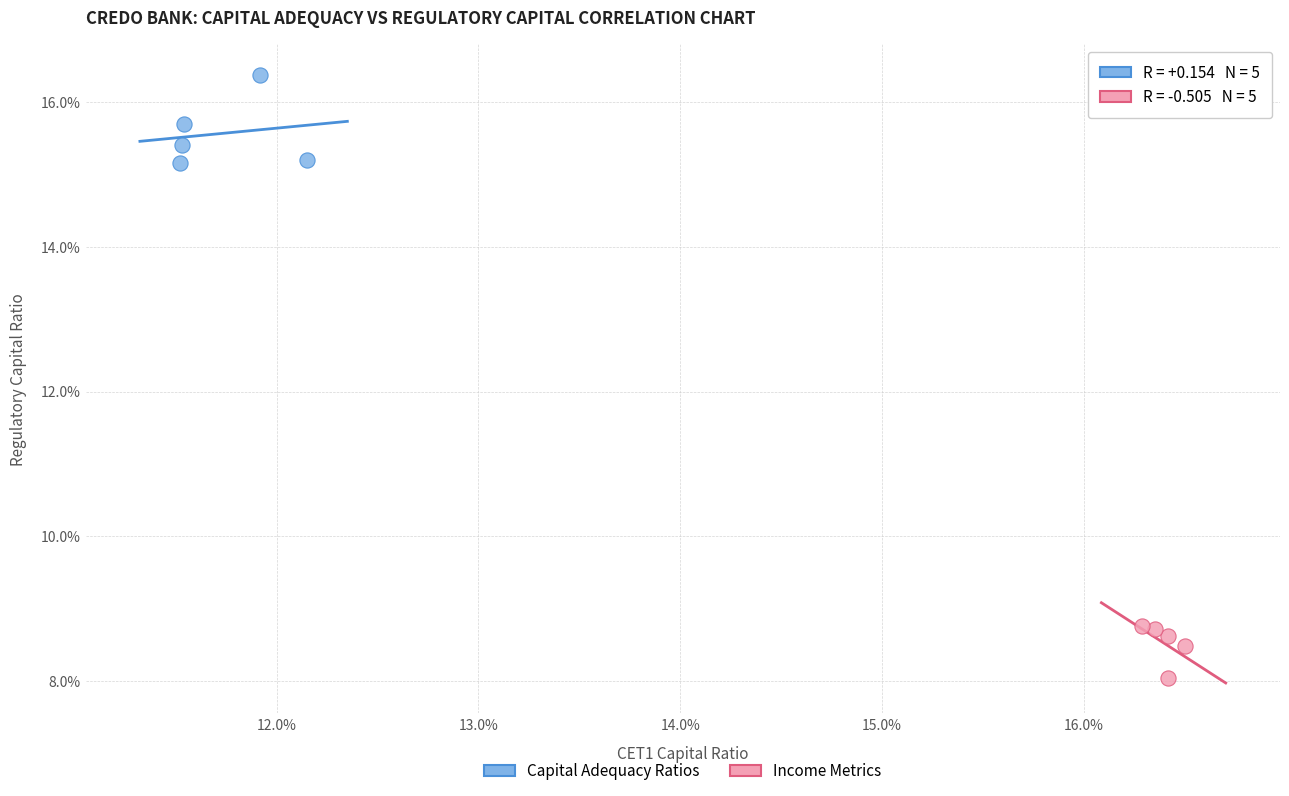

Which series reaches the maximum Y coordinate?

Capital Adequacy Ratios